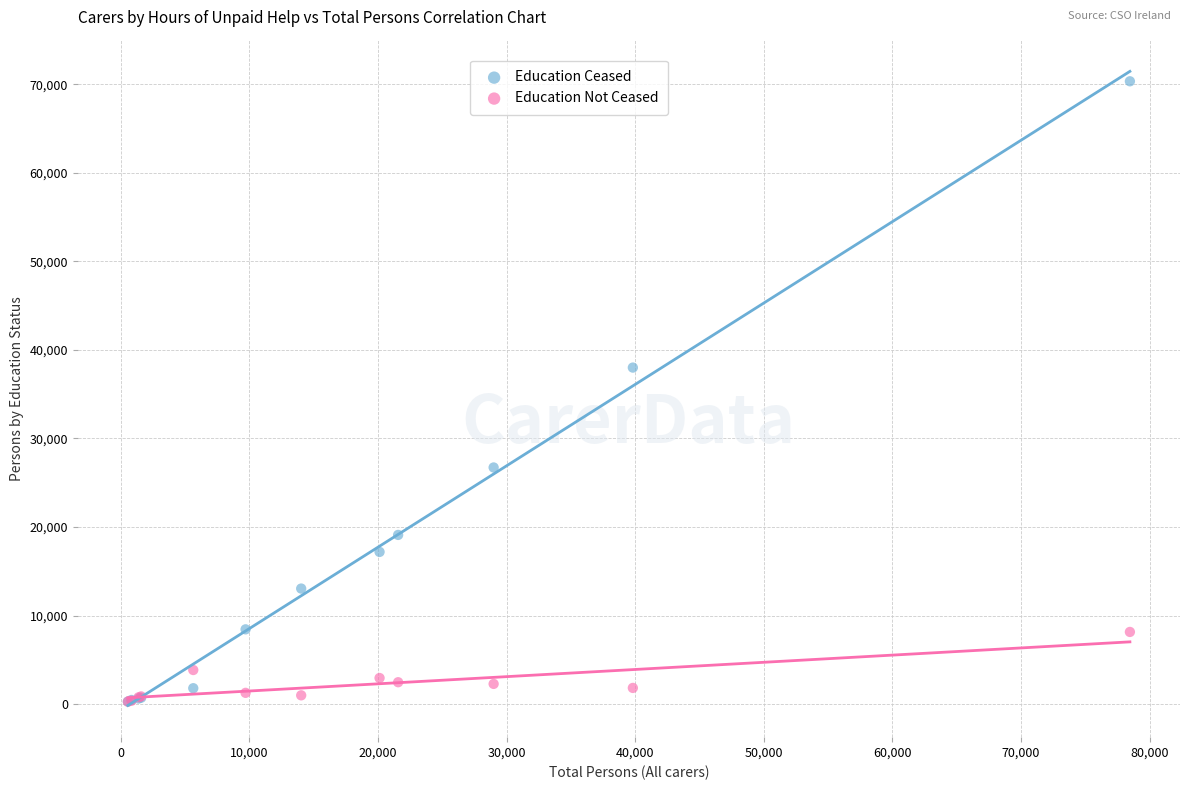

In the Education Ceased series, what Y value is closest to 35306?

37996